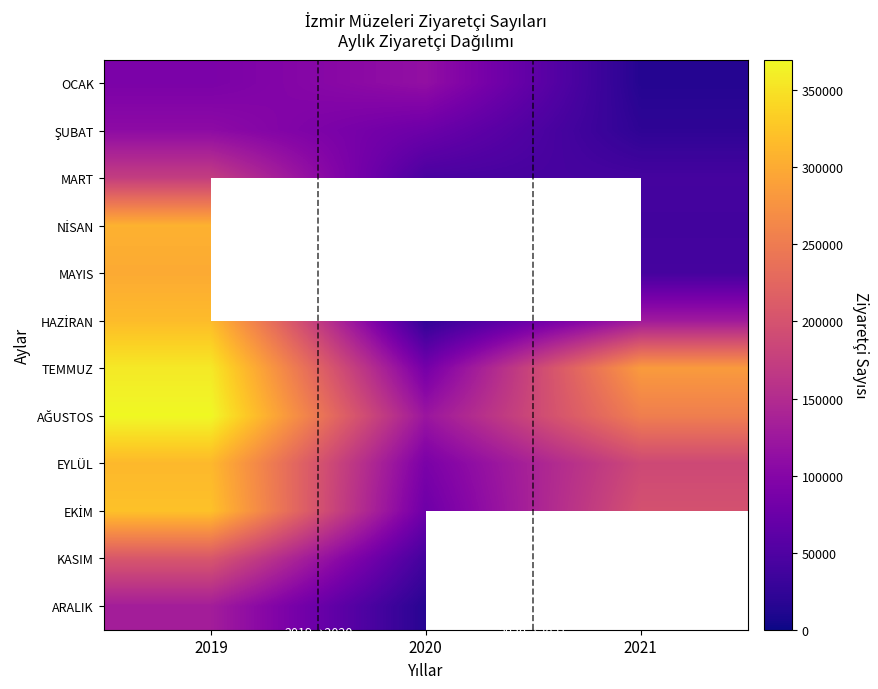

At which label is TEMMUZ closest to 220526?

2021